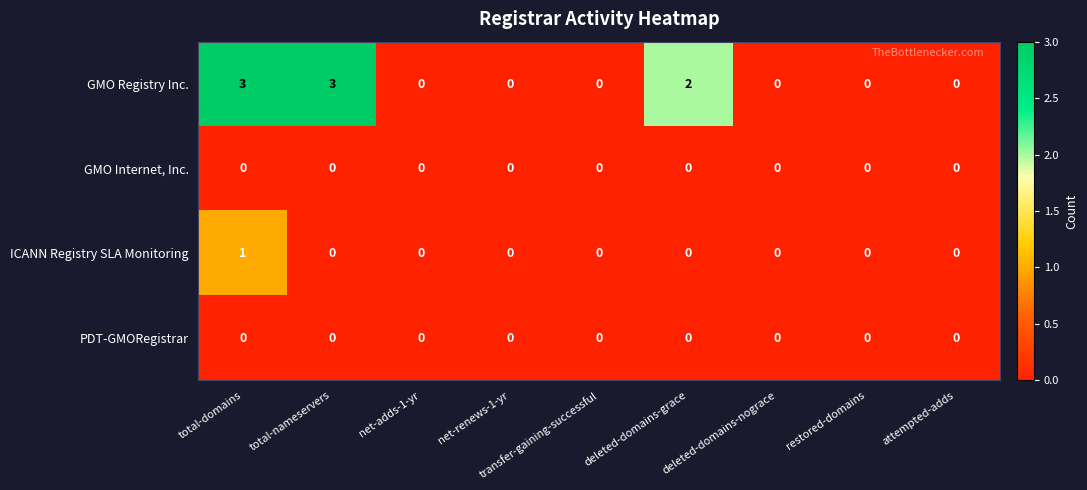

What is the difference between the highest and lowest values at total-nameservers?

3